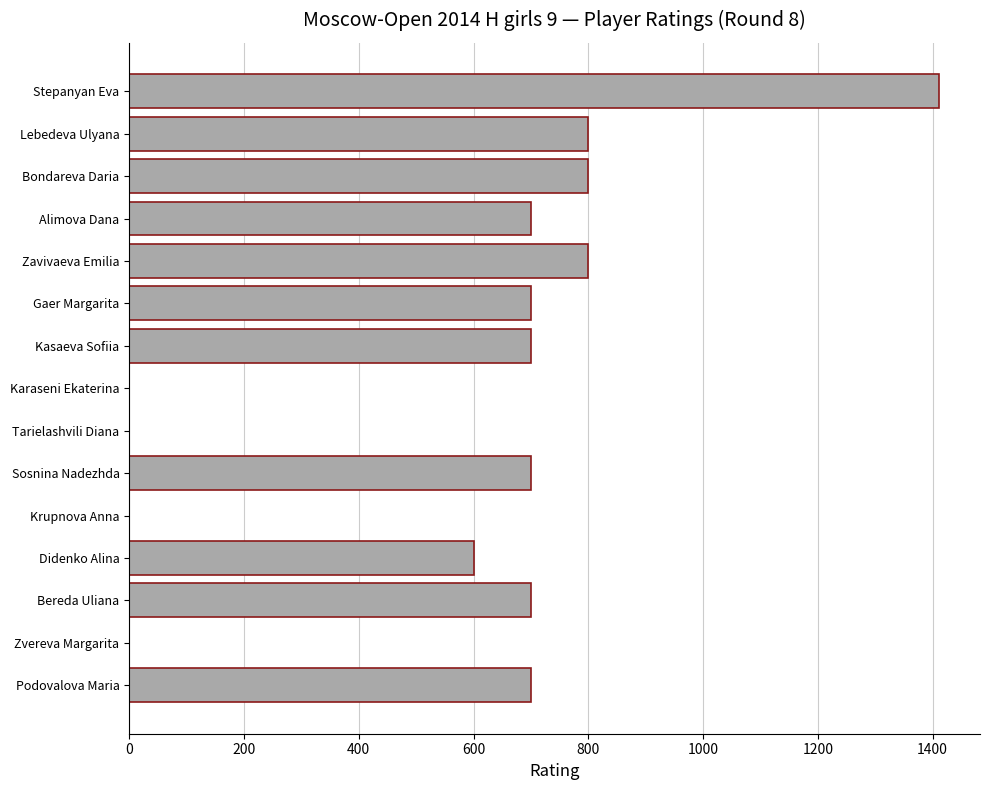

Count the number of data series in this chart.

1